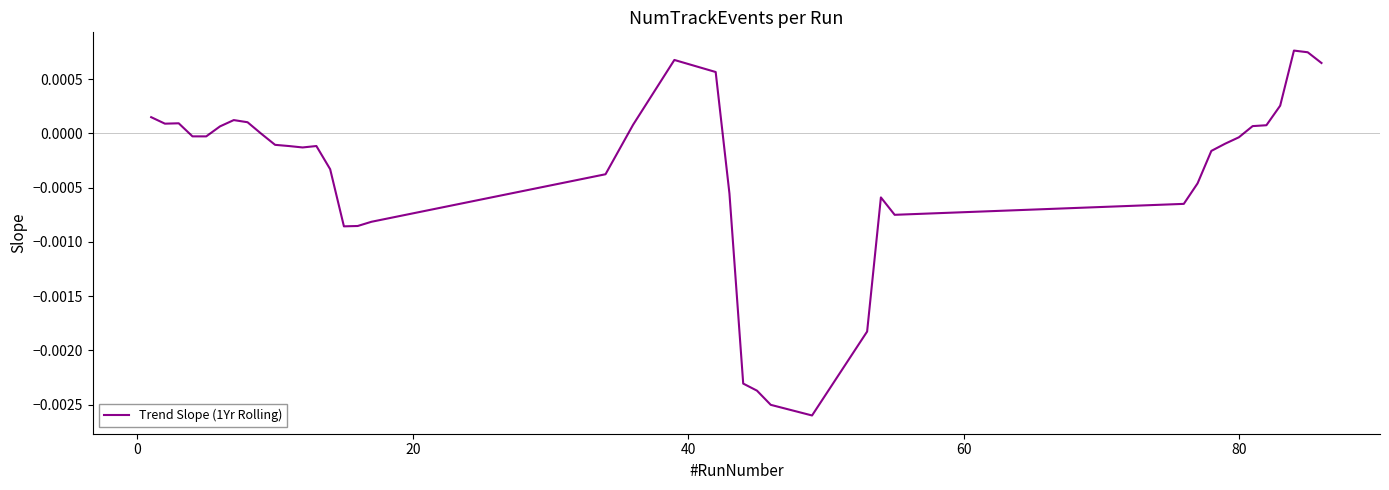

Does the chart have visible grid lines?

No